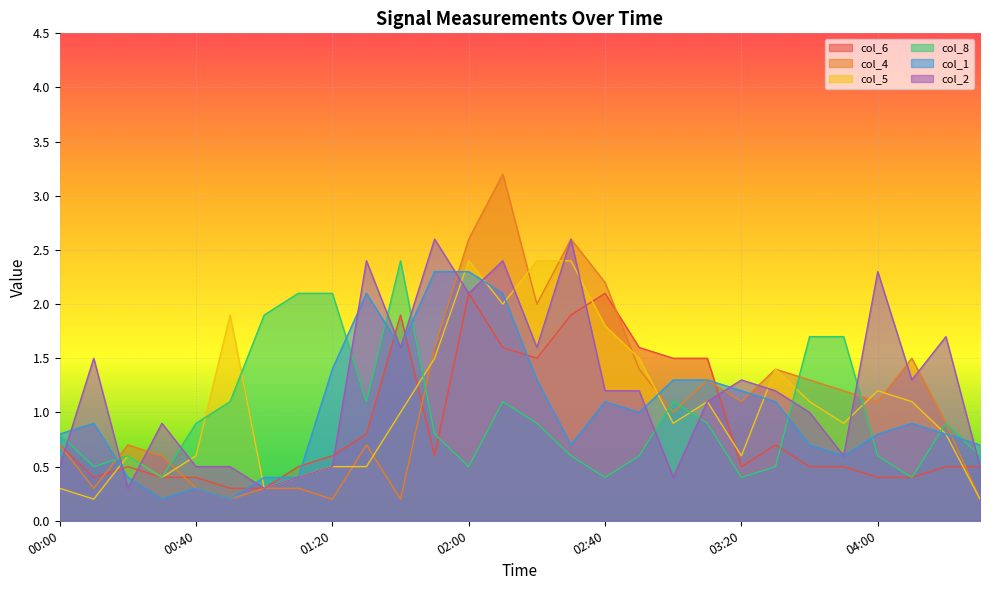

What is the sum of all col_8 values?

27.6